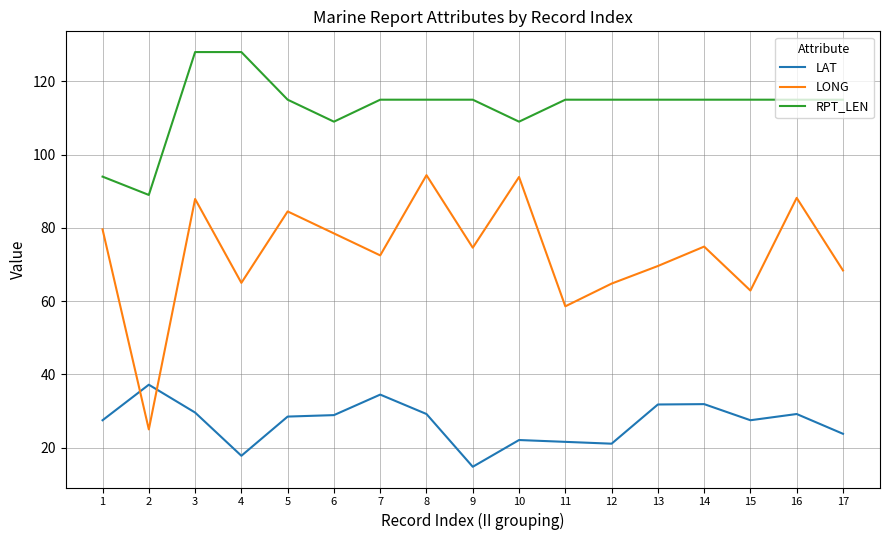

Which series has the widest spread of values?

LONG